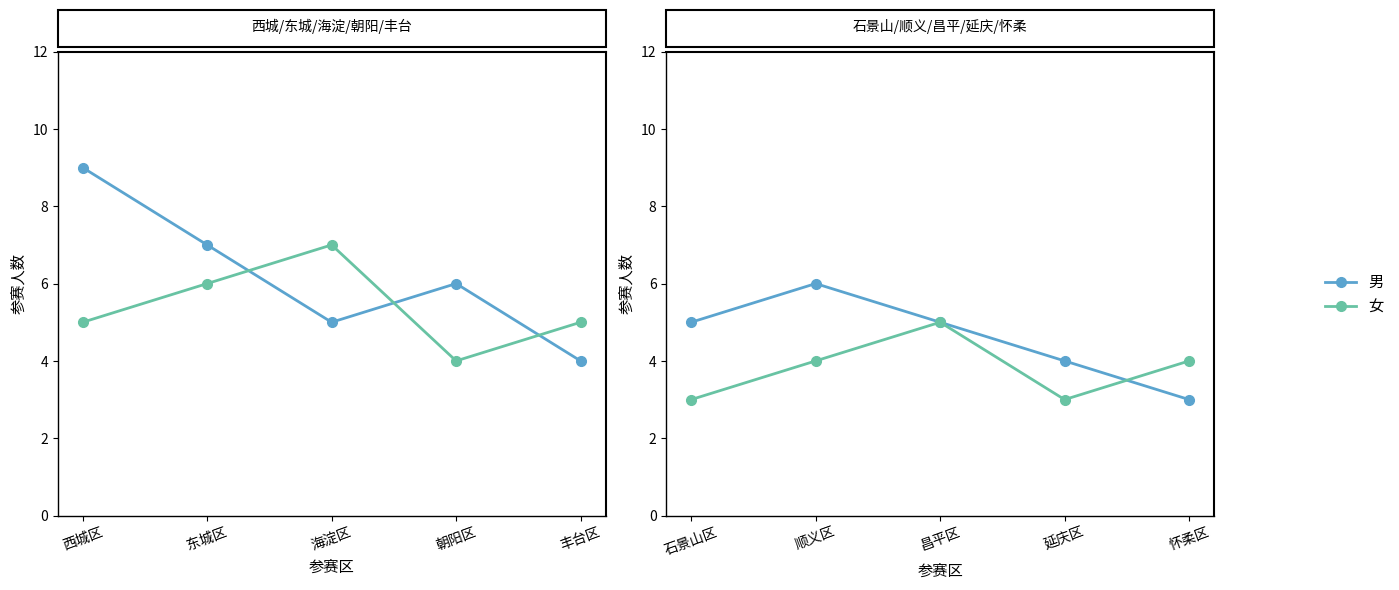

What is the label of the 3rd point from the right?

昌平区